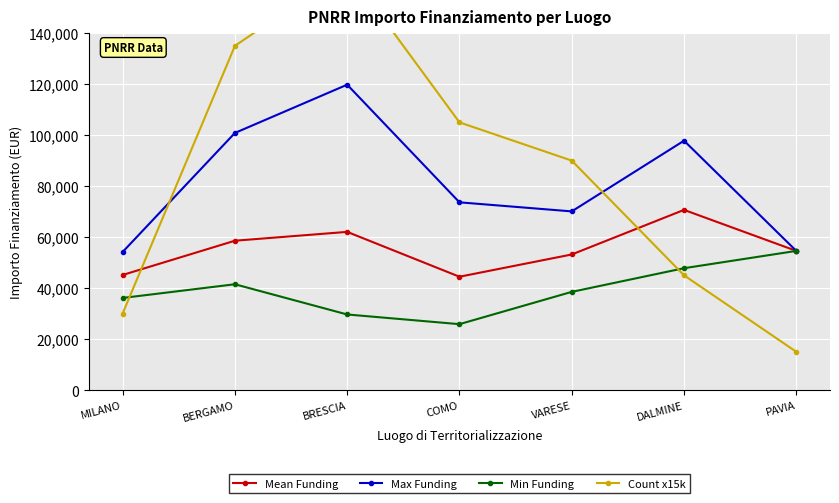

Which series has the widest spread of values?

Count x15k